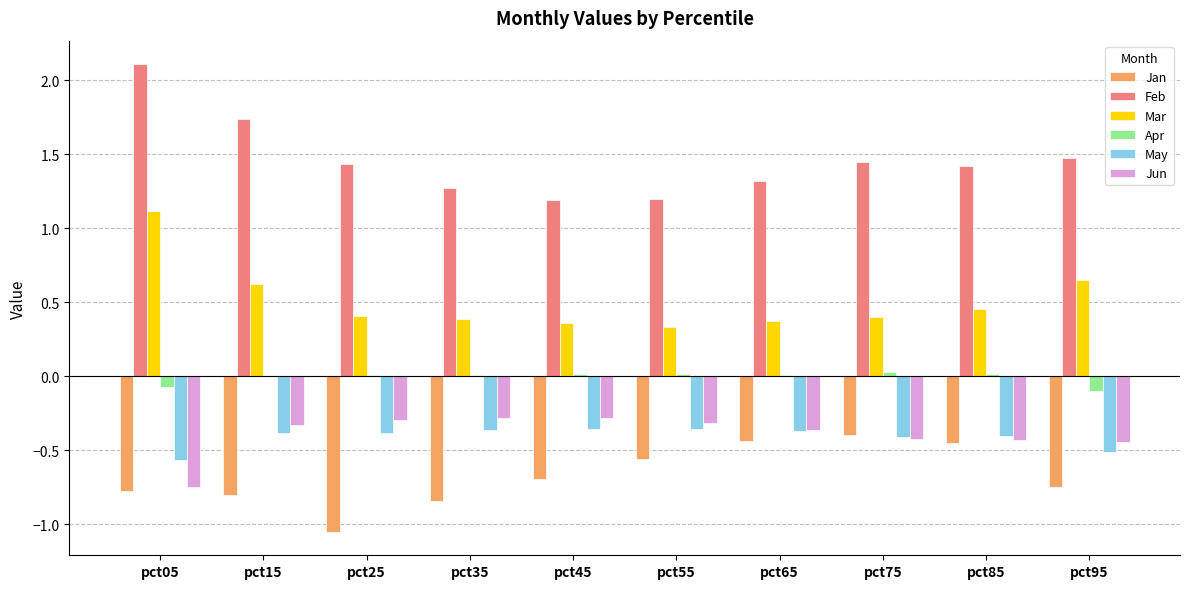

Is the value of Jan at pct15 greater than the value of Feb at pct25?

No